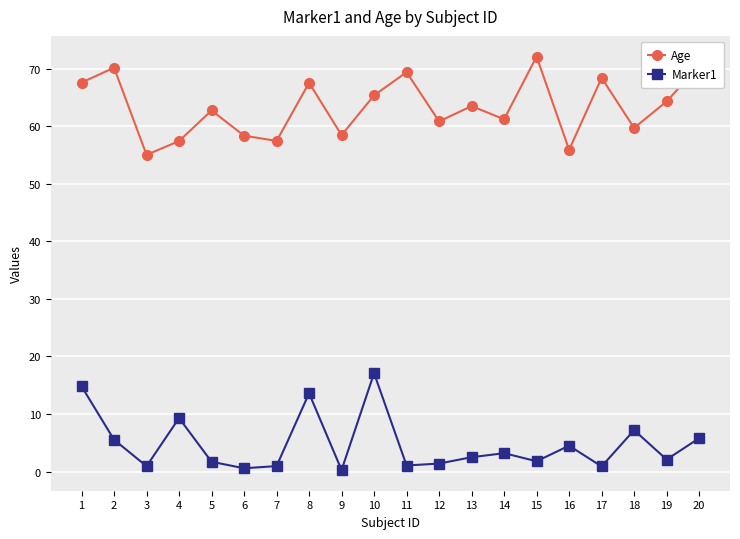

What is the approximate value of Age at 7?

57.4